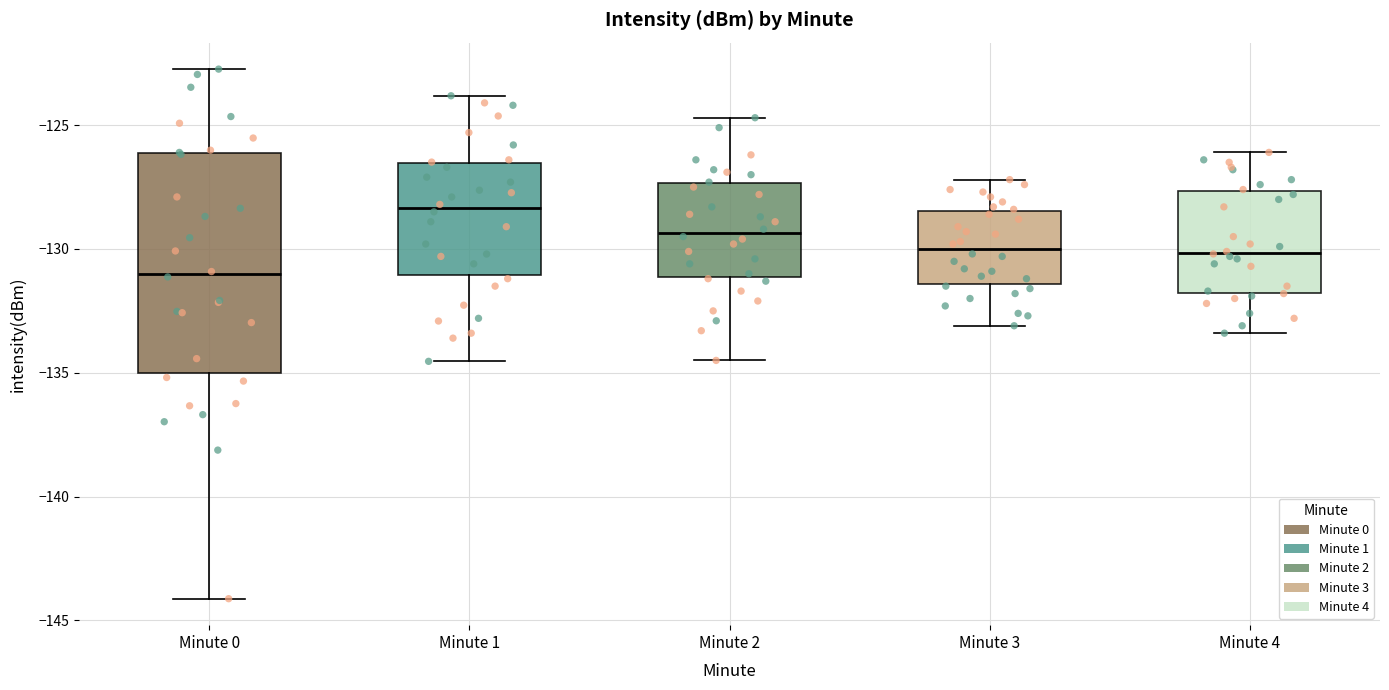

Reading left to right, transcribe this box plot: for each box, give where its median line is, the range the box spans, and where its two whiskers end, as read against the y-axis. The values are not printed on the chart, so give them approximately, as read against the axis.

Minute 0: median -131.0, box -135.0 to -126.0, whiskers -144.0 to -122.5
Minute 1: median -128.5, box -131.0 to -126.5, whiskers -134.5 to -124.0
Minute 2: median -129.5, box -131.0 to -127.5, whiskers -134.5 to -124.5
Minute 3: median -130.0, box -131.5 to -128.5, whiskers -133.0 to -127.0
Minute 4: median -130.0, box -132.0 to -127.5, whiskers -133.5 to -126.0